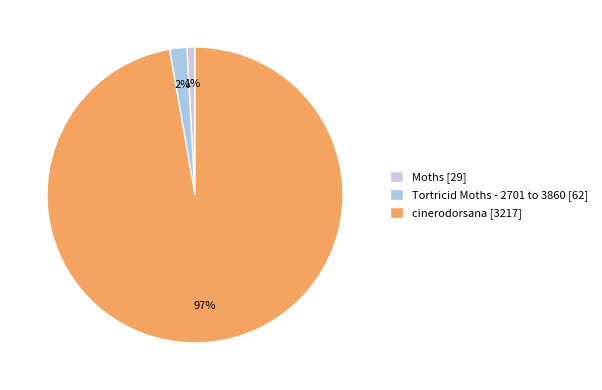

Rank the categories by value from lowest to highest.

Moths, Tortricid Moths - 2701 to 3860, cinerodorsana